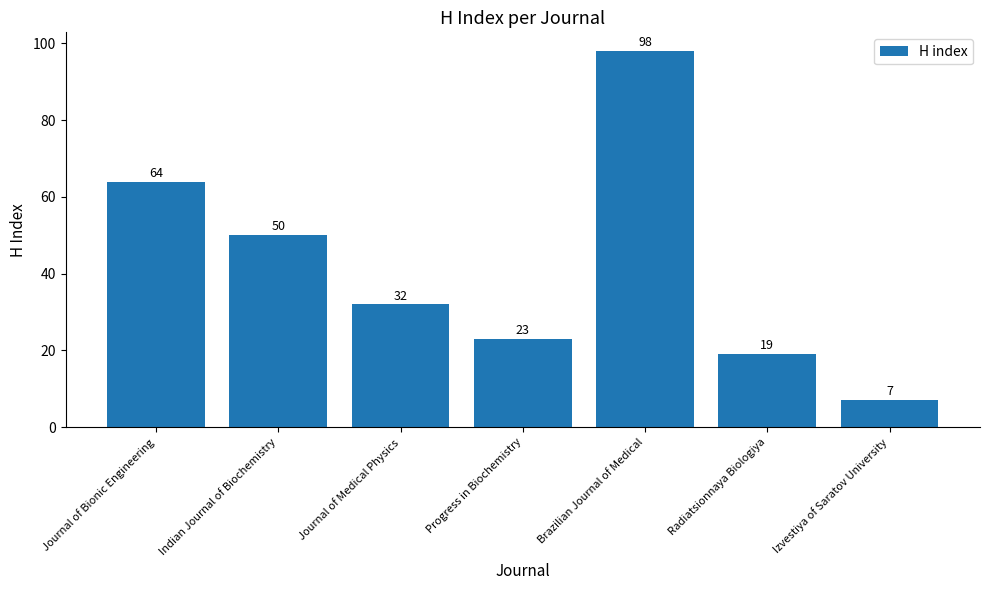

What is the difference between the maximum and second lowest values?

79